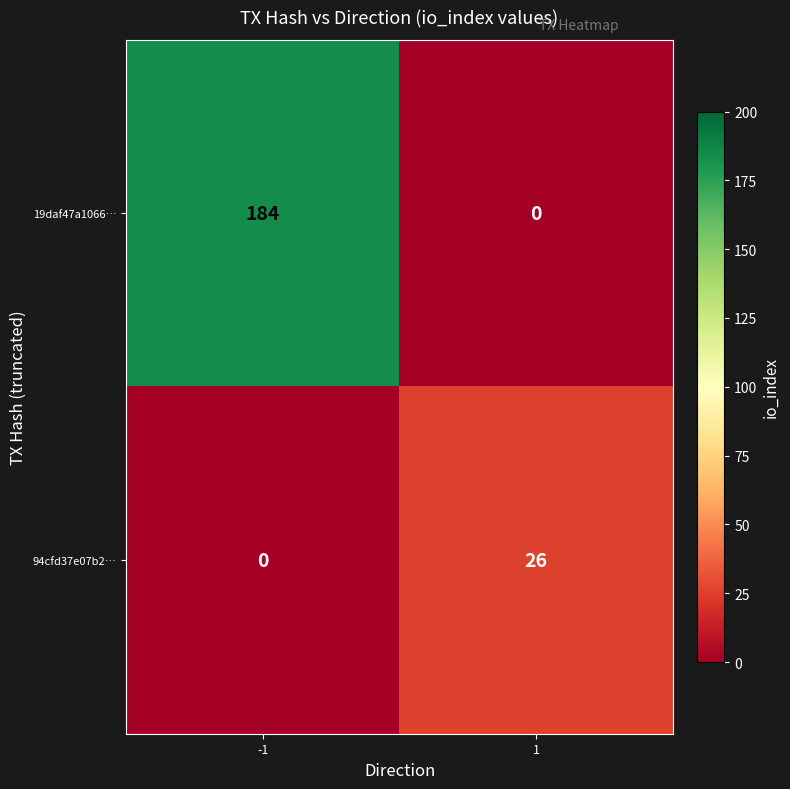

Reading left to right, transcribe all the data shown in this chart.

19daf47a1066…: -1=184	1=0
94cfd37e07b2…: -1=0	1=26